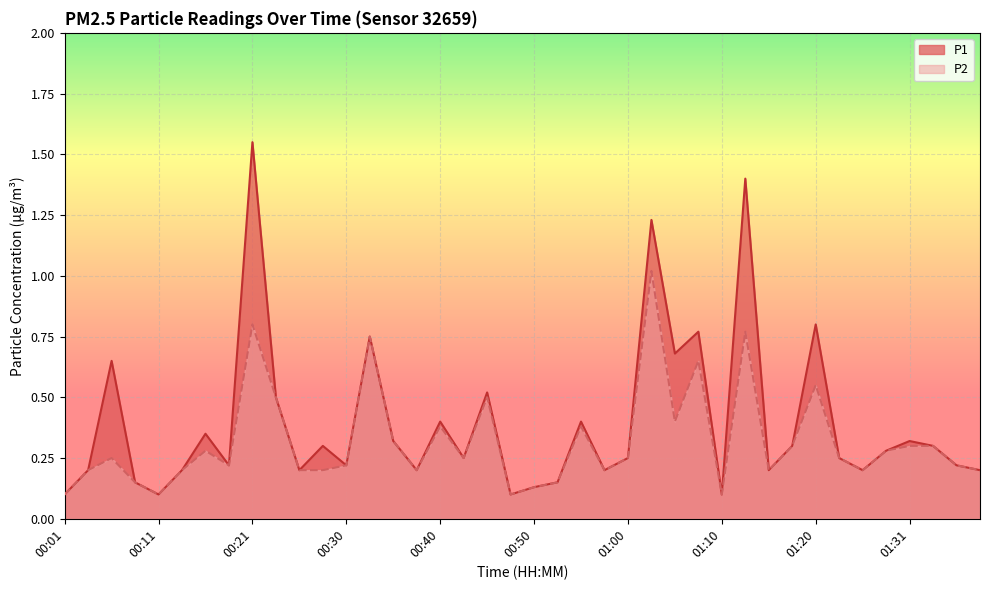

What is the difference between the P1 values at 00:45 and 00:33?

0.2